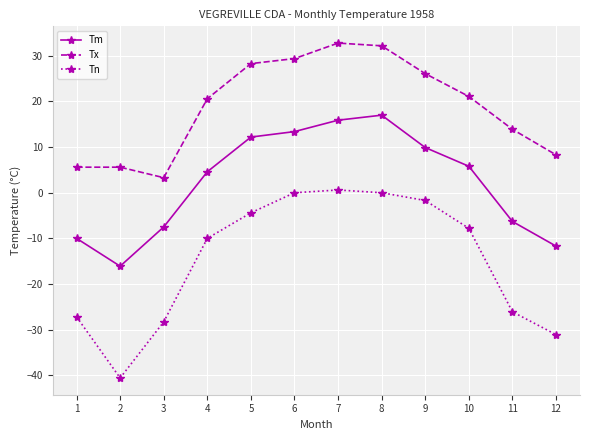

True or false: Tx and Tm cross at least once.

False